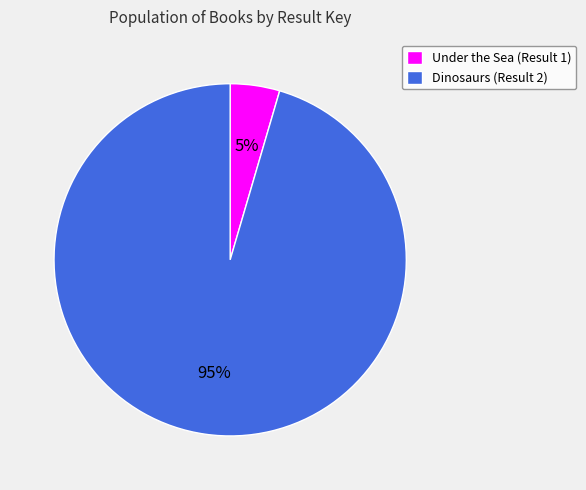

Is there any slice that represents more than half of the pie?

Yes